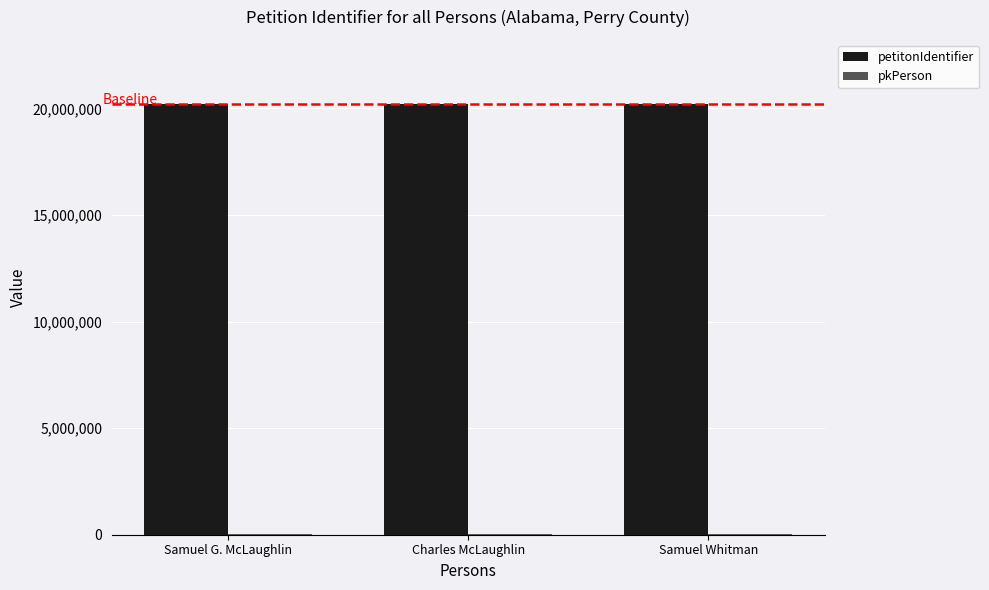

How many categories are shown in the chart?

3